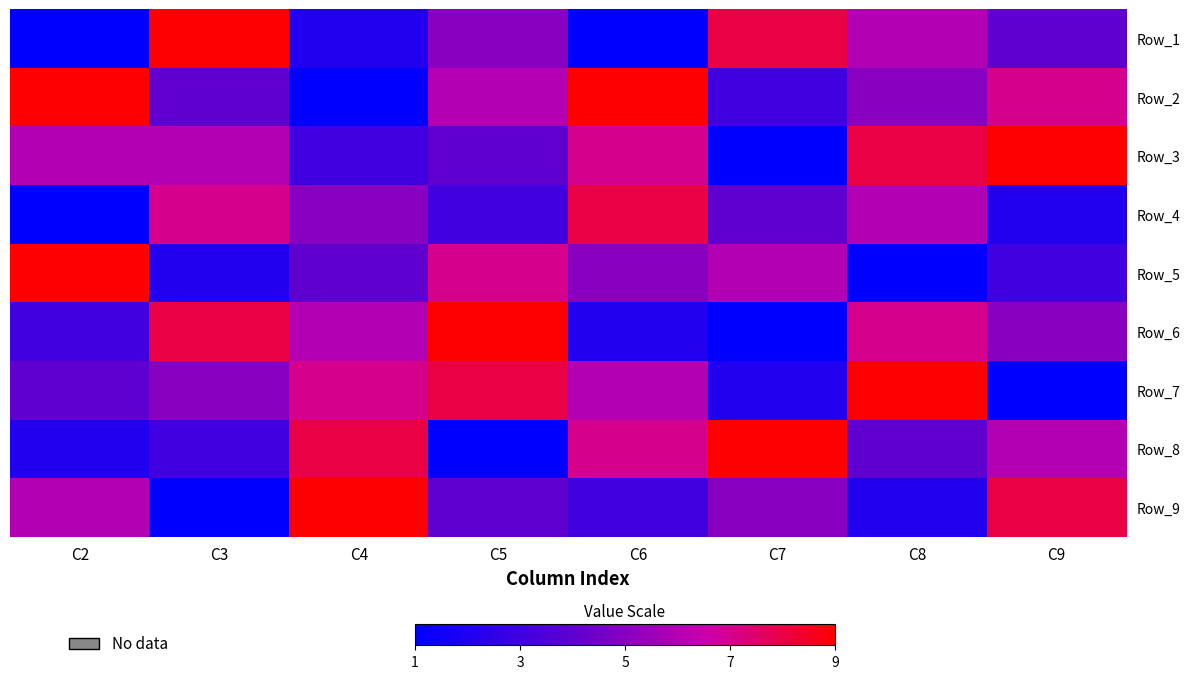

What is the difference between the highest and lowest values at C5?

8